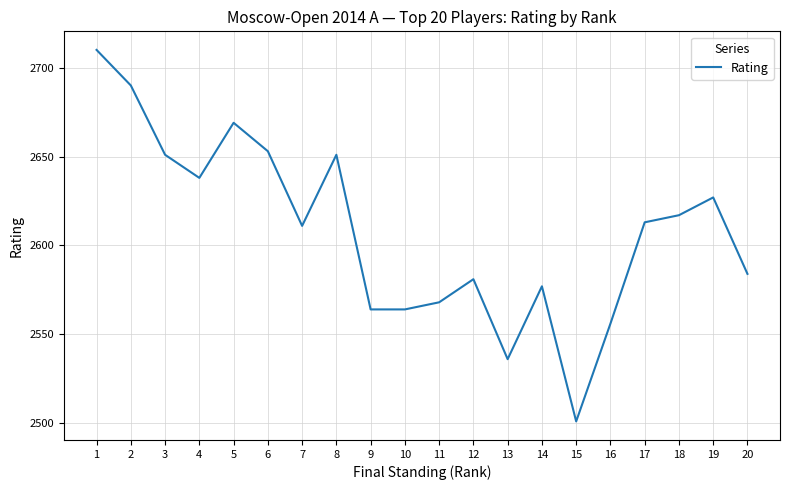

Reading left to right, what are all the values shown in this chart?

2710	2690	2651	2638	2669	2653	2611	2651	2564	2564	2568	2581	2536	2577	2501	2556	2613	2617	2627	2584